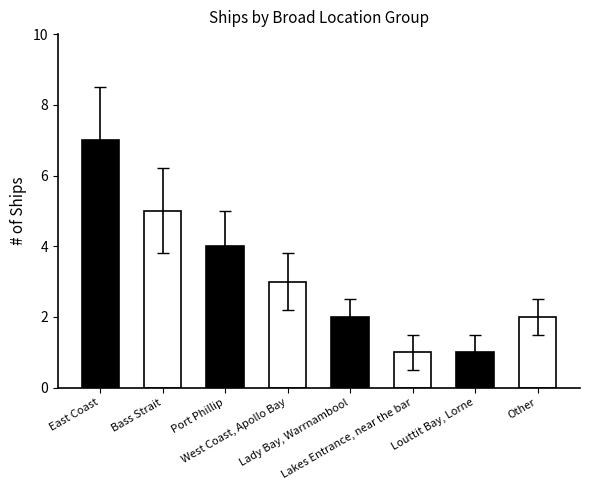

What is the difference between the values at Port Phillip and Other?

2